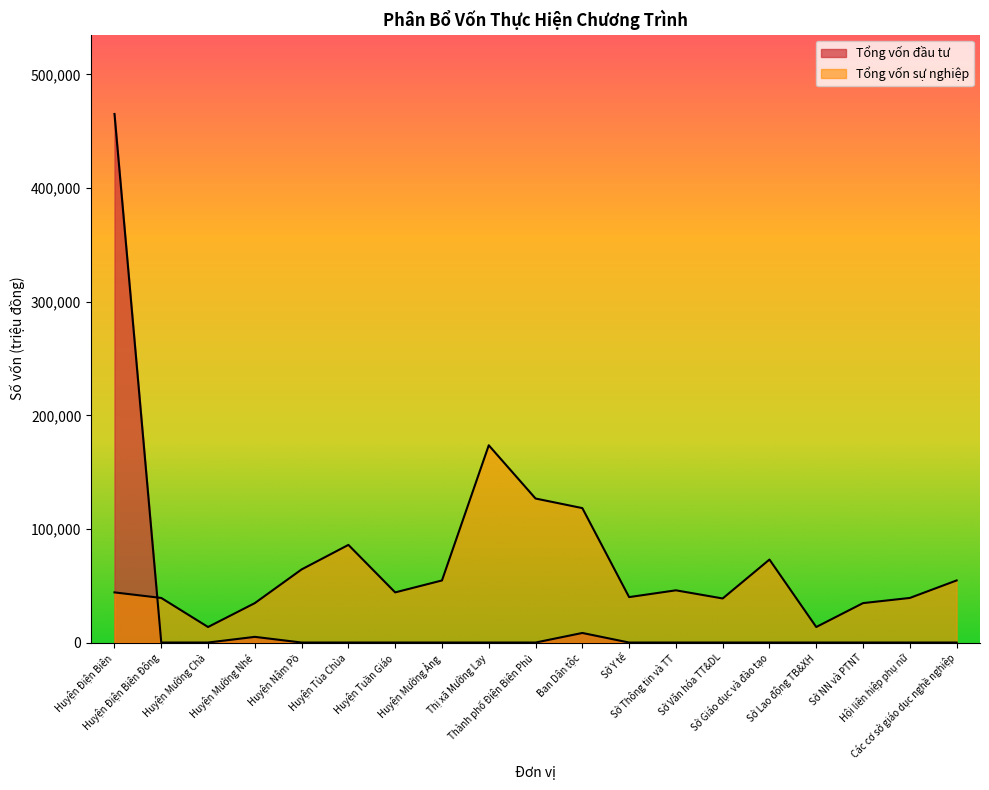

What is the average value of the Tổng vốn đầu tư series?

25193.4